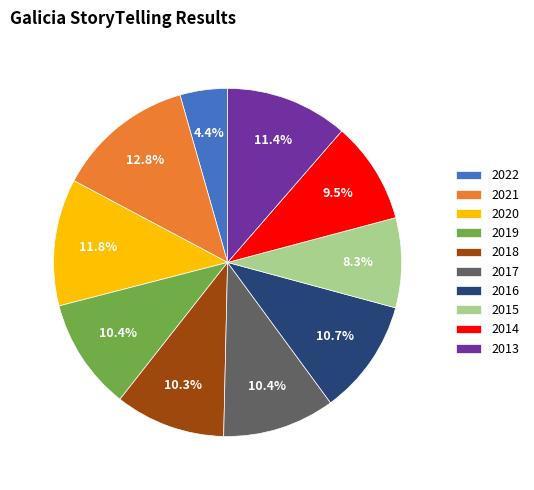

To the nearest percent, what portion does 2020 represent?

12%